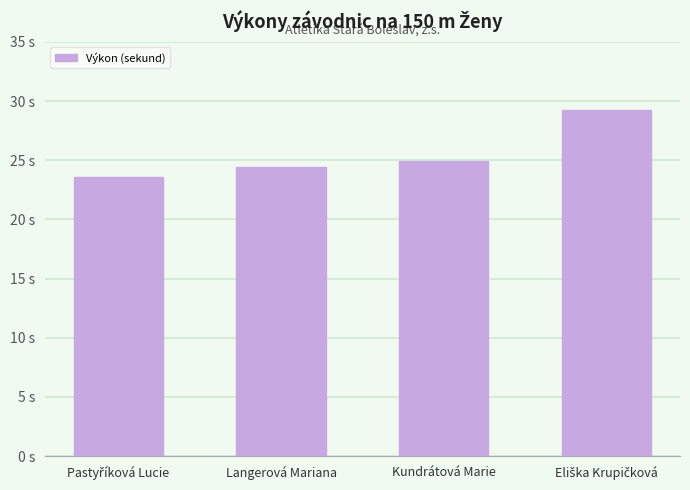

Rank the categories by value from lowest to highest.

Pastyříková Lucie, Langerová Mariana, Kundrátová Marie, Eliška Krupičková